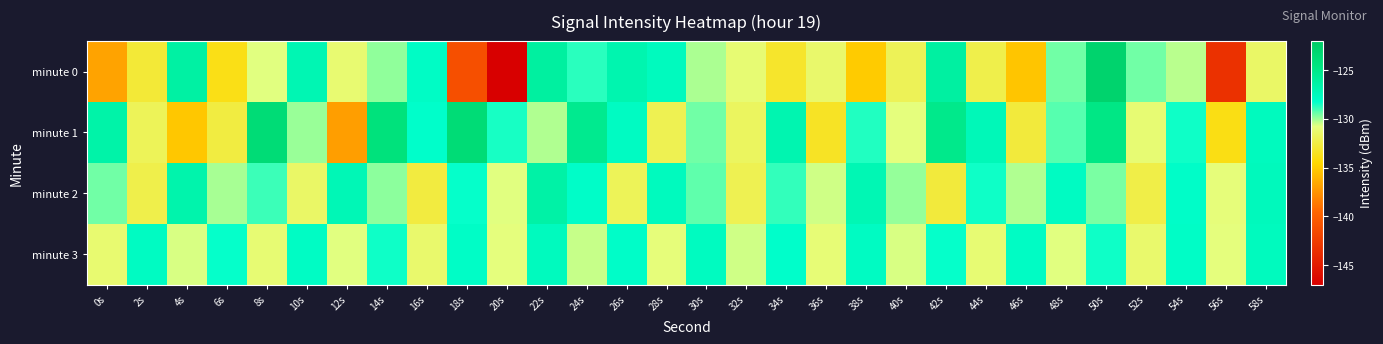

Rank the series by their maximum value, from highest to lowest.

minute 0, minute 1, minute 2, minute 3